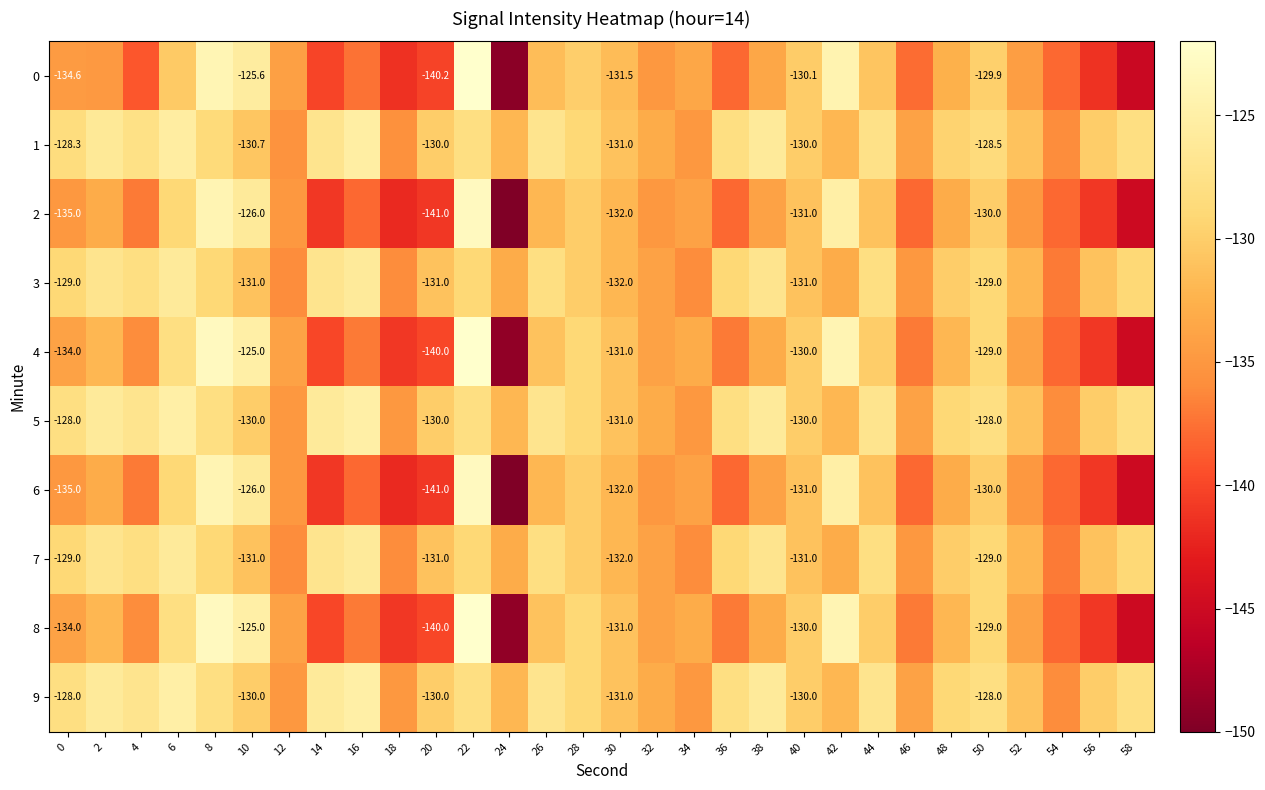

What is the sum of all 6 values?

-4036.0